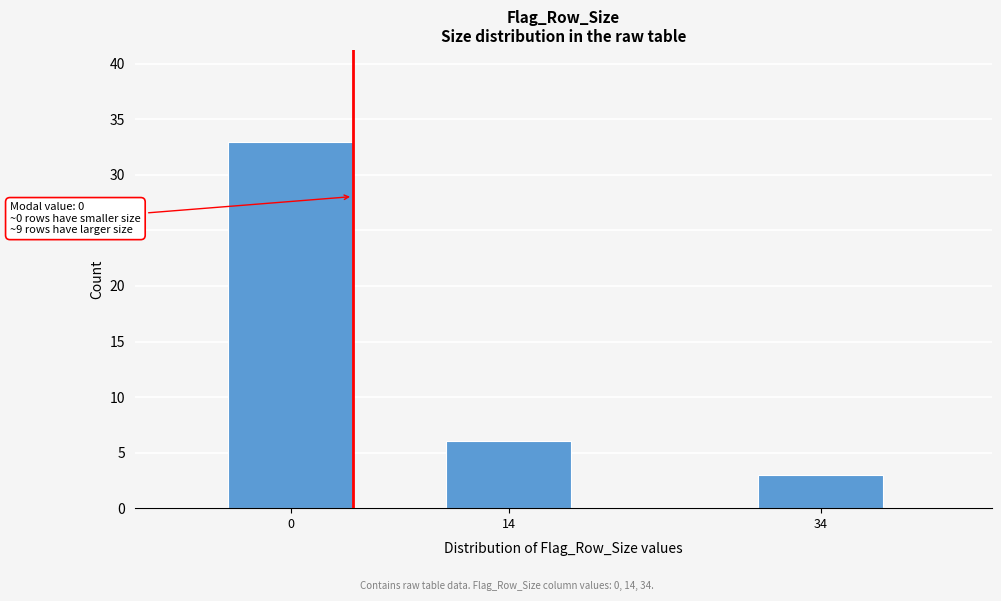

Reading left to right, extract all data points from this chart.

0=33	14=6	34=3